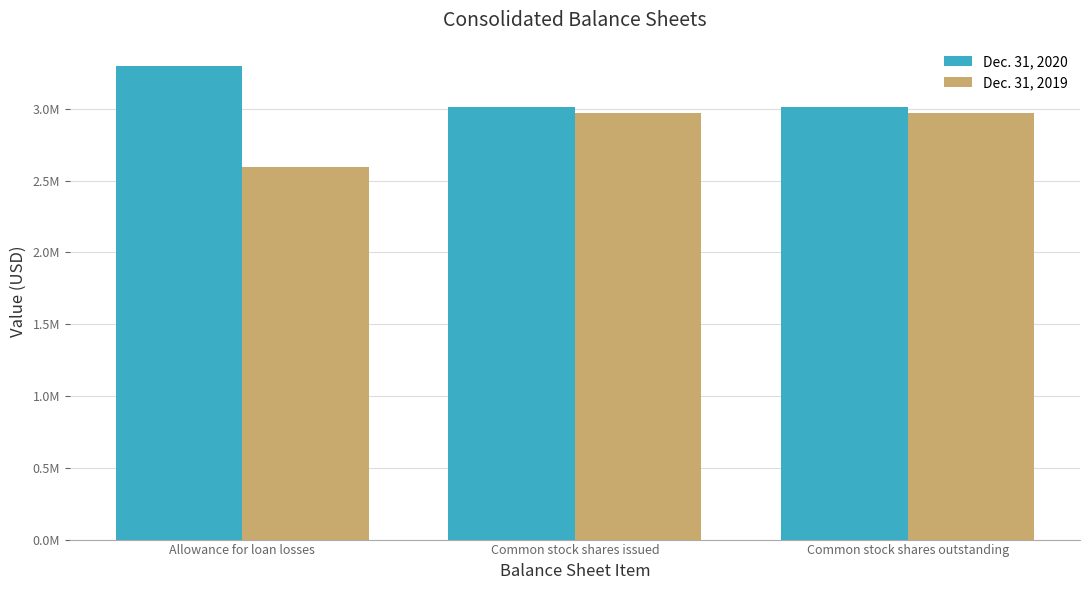

Does the chart contain stacked bars?

No